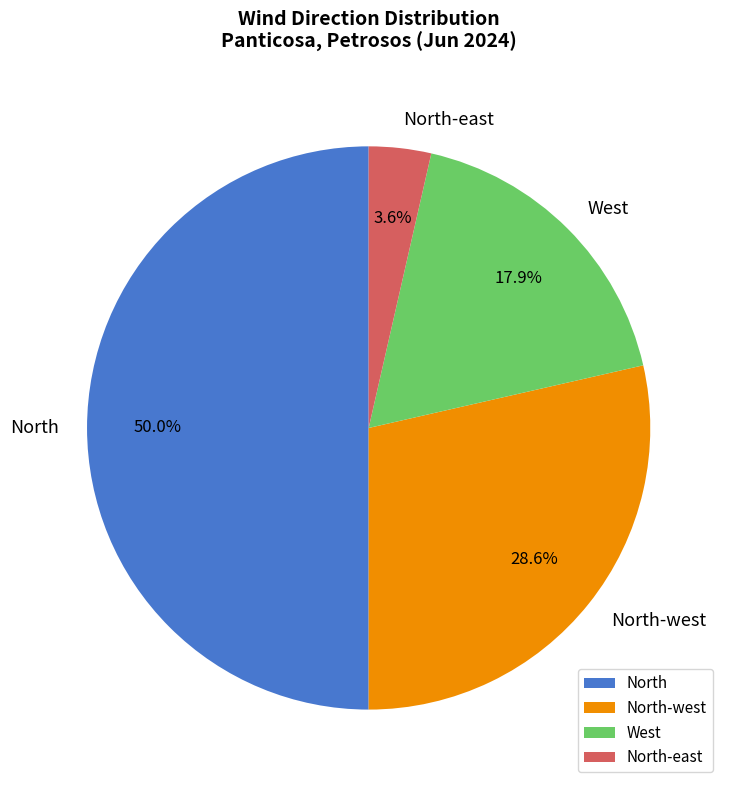

The West slice represents 12% of the pie. True or false?

False